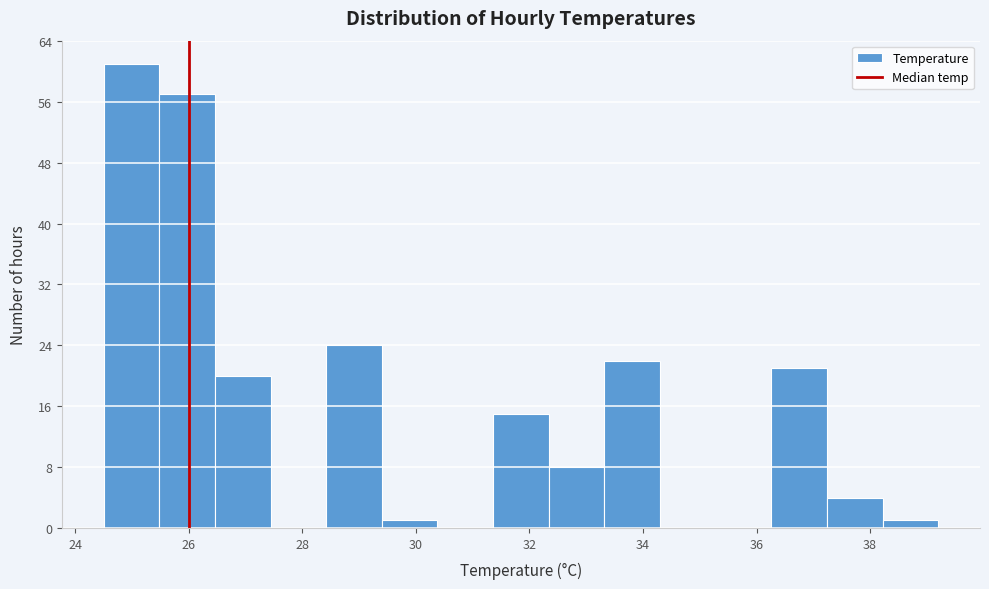

Reading left to right, transcribe this chart: for each bar, give the range it covers on the x-axis and its height. Neither the bar edges nor the heights are printed on the chart, so give them approximately, as read against the axes.

24.50 to 25.48: 61
25.48 to 26.46: 57
26.46 to 27.44: 20
27.44 to 28.42: 0
28.42 to 29.40: 24
29.40 to 30.38: 1
30.38 to 31.36: 0
31.36 to 32.34: 15
32.34 to 33.32: 8
33.32 to 34.30: 22
34.30 to 35.28: 0
35.28 to 36.26: 0
36.26 to 37.24: 21
37.24 to 38.22: 4
38.22 to 39.20: 1